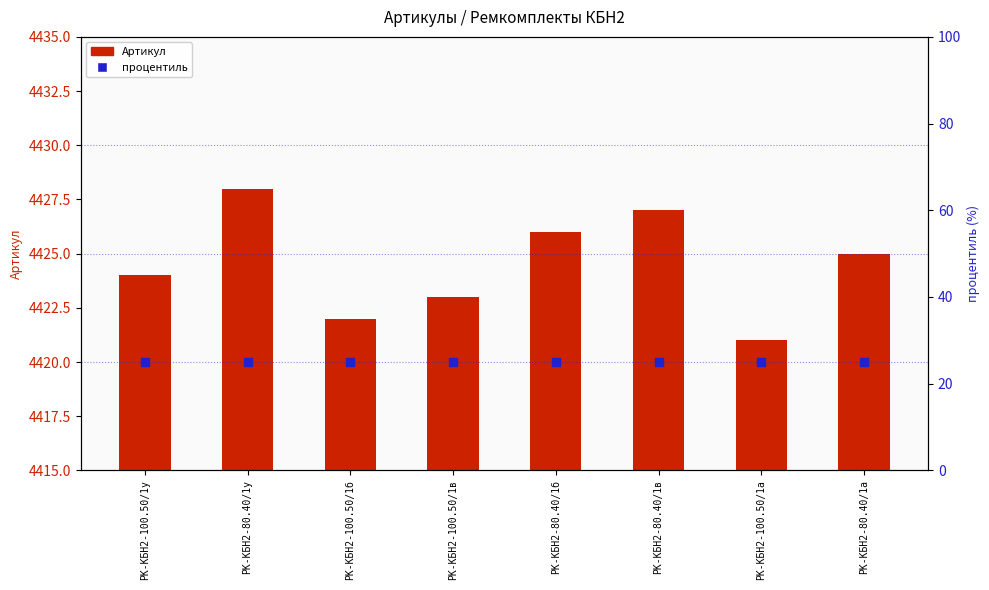

At how many categories does at least one series exceed 765?

8